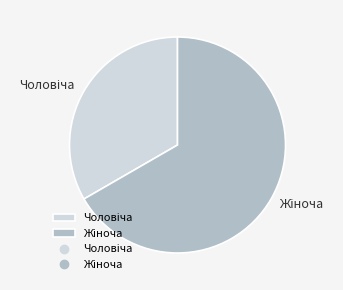

Does any single category account for the majority?

Yes